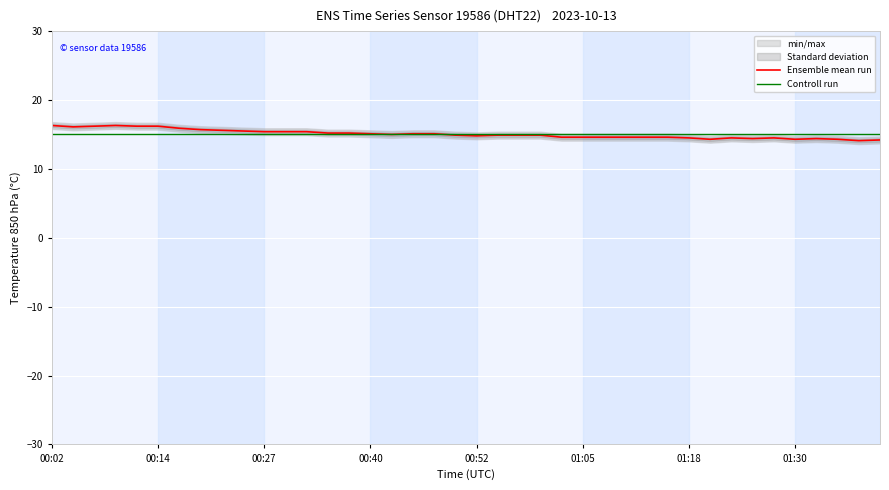

The Controll run series shows 22.4 at 14. True or false?

False